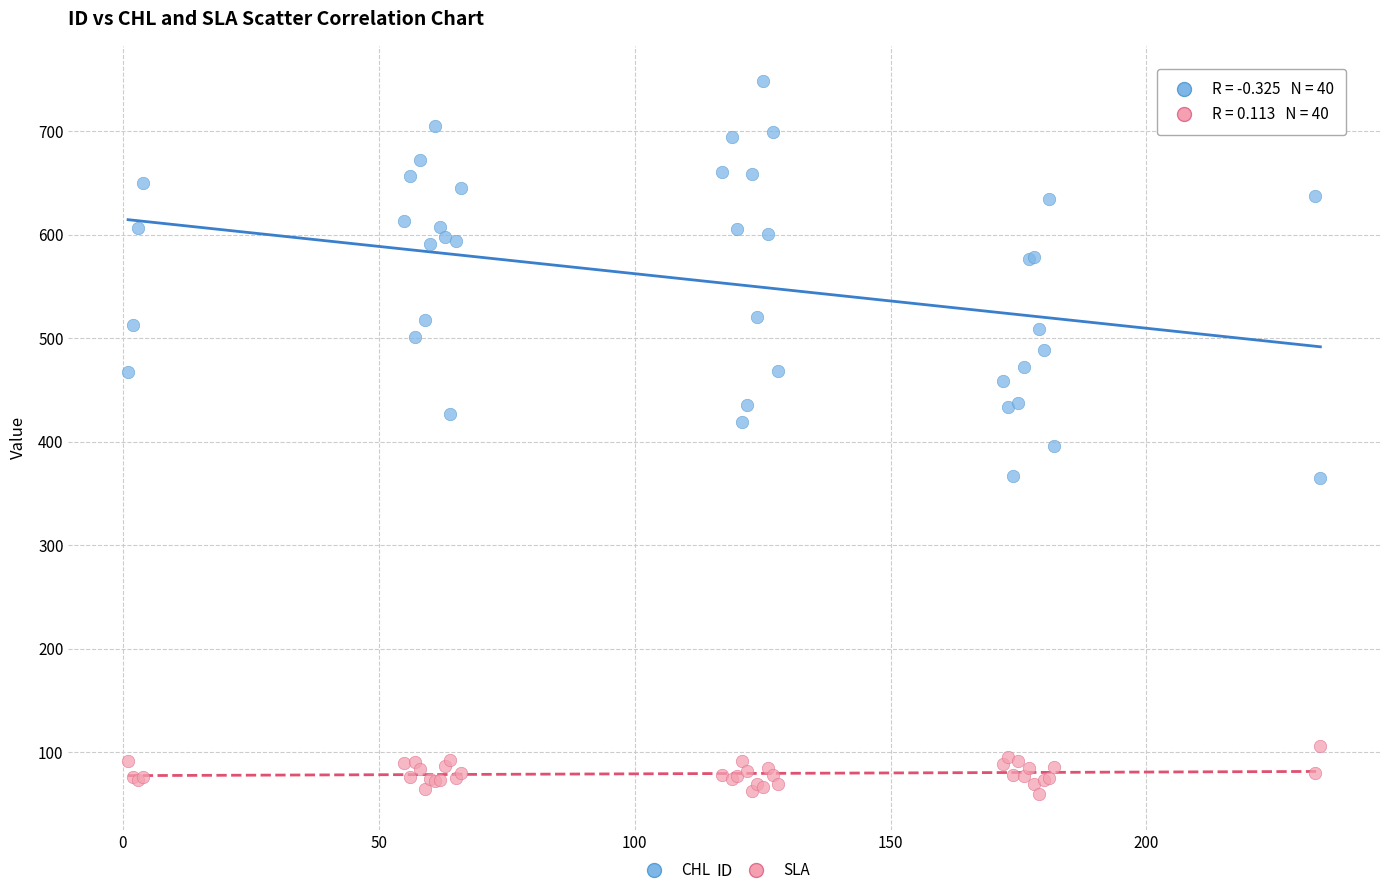

Which series reaches the minimum Y coordinate?

SLA